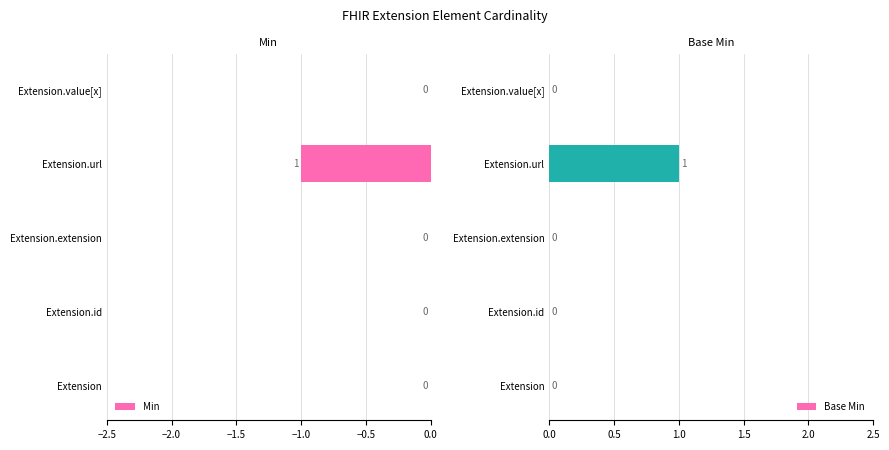

How many Min values are between 0 and 1?

4